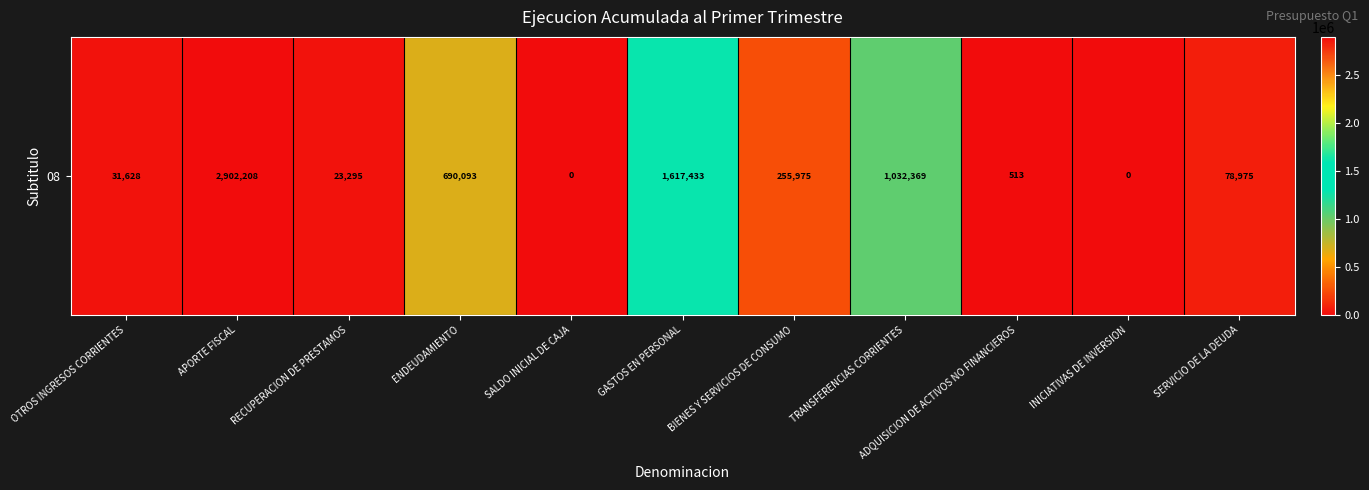

Which has a higher value, APORTE FISCAL or SERVICIO DE LA DEUDA?

APORTE FISCAL